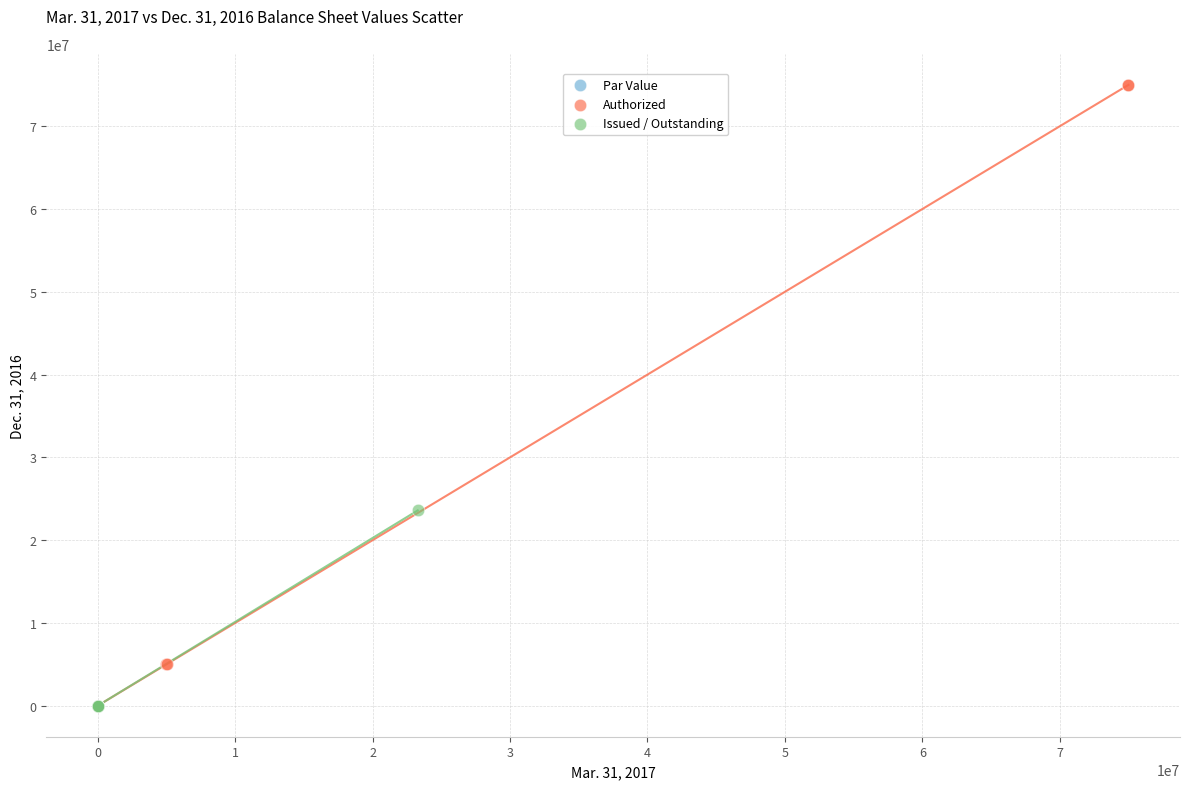

Which series contains the highest Y value?

Authorized